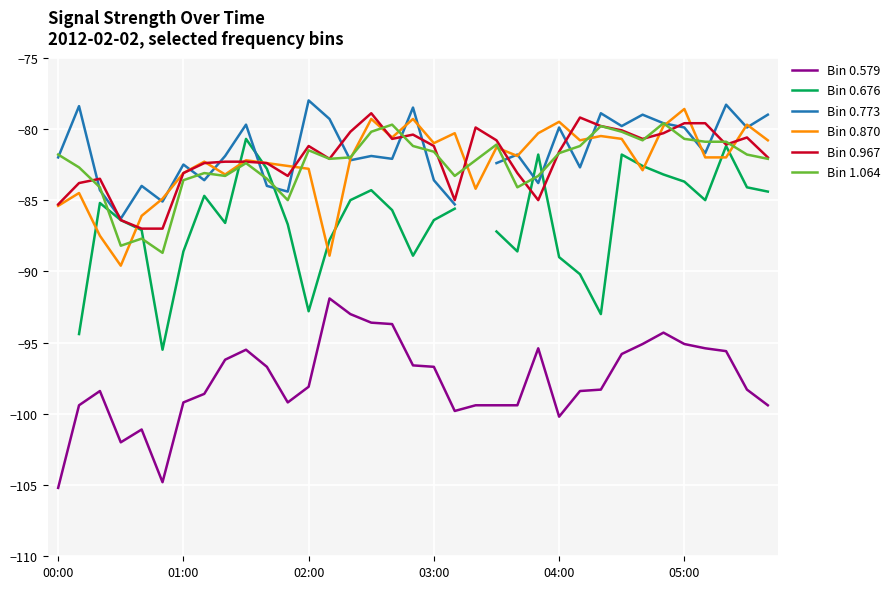

What is the maximum value for Bin 0.579?

-91.9